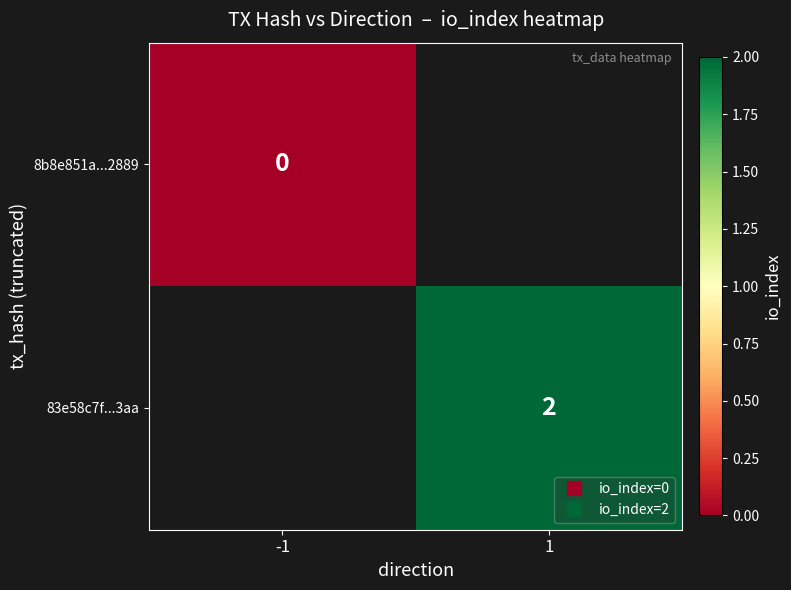

Which label corresponds to the smallest value in the chart?

-1